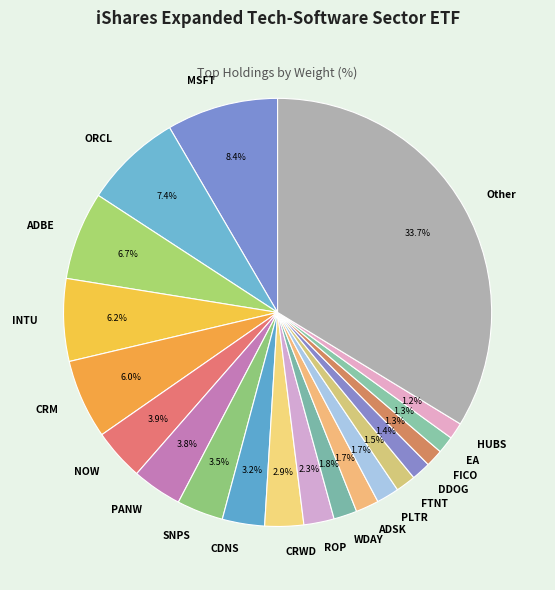

What percentage is the DDOG slice, to the nearest percent?

1%